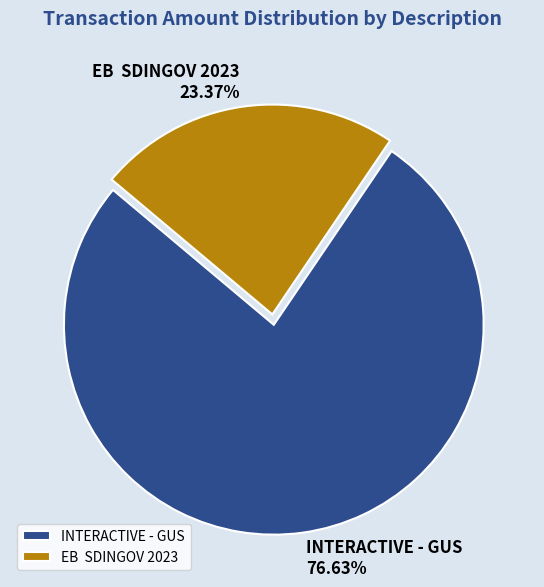

Rank the categories by value from lowest to highest.

EB SDINGOV 2023, INTERACTIVE - GUS